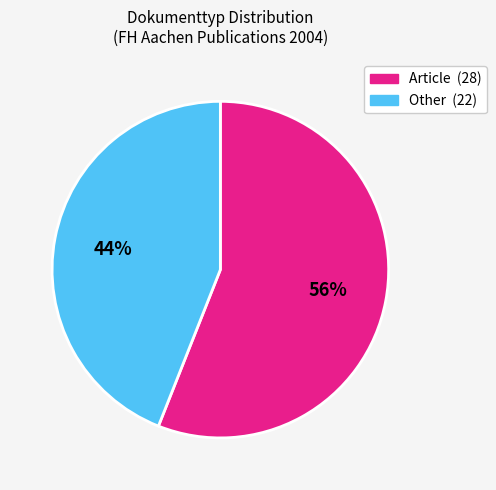

To the nearest percent, what is the average slice percentage?

50%